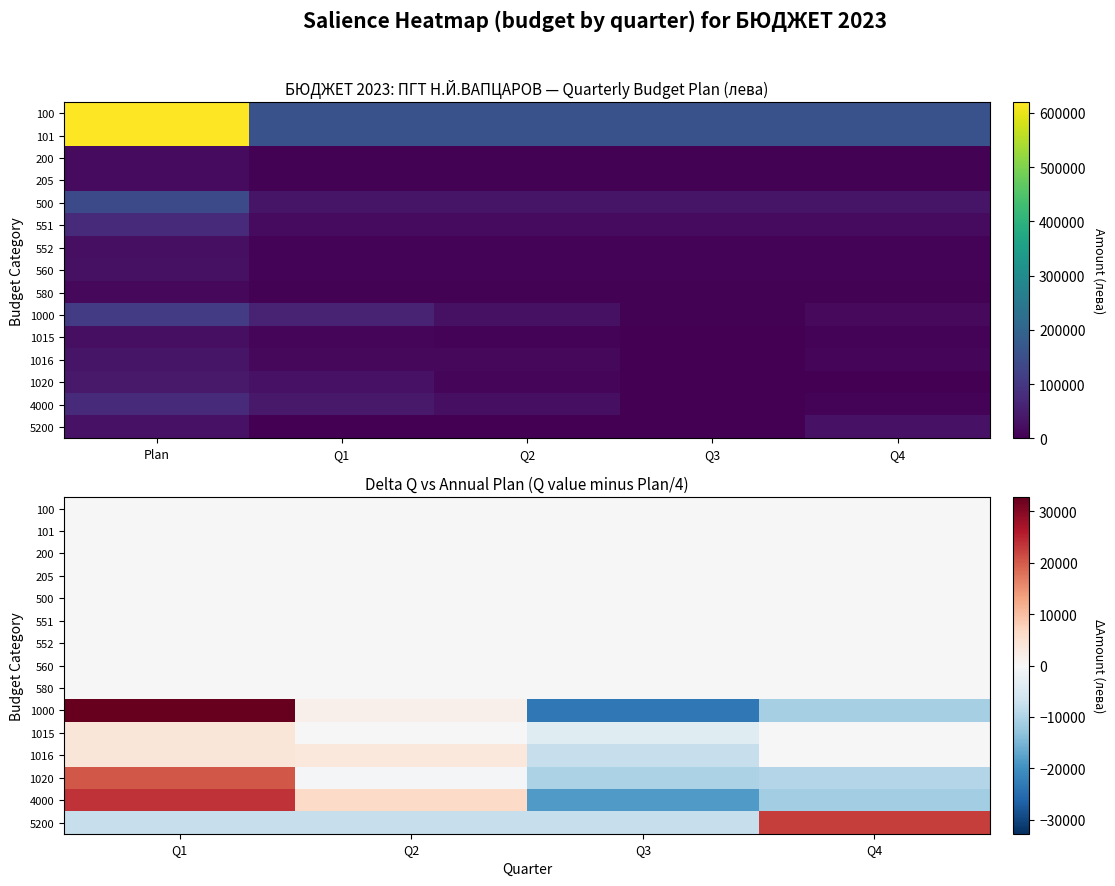

At which category is the sum across all series the highest?

Q1